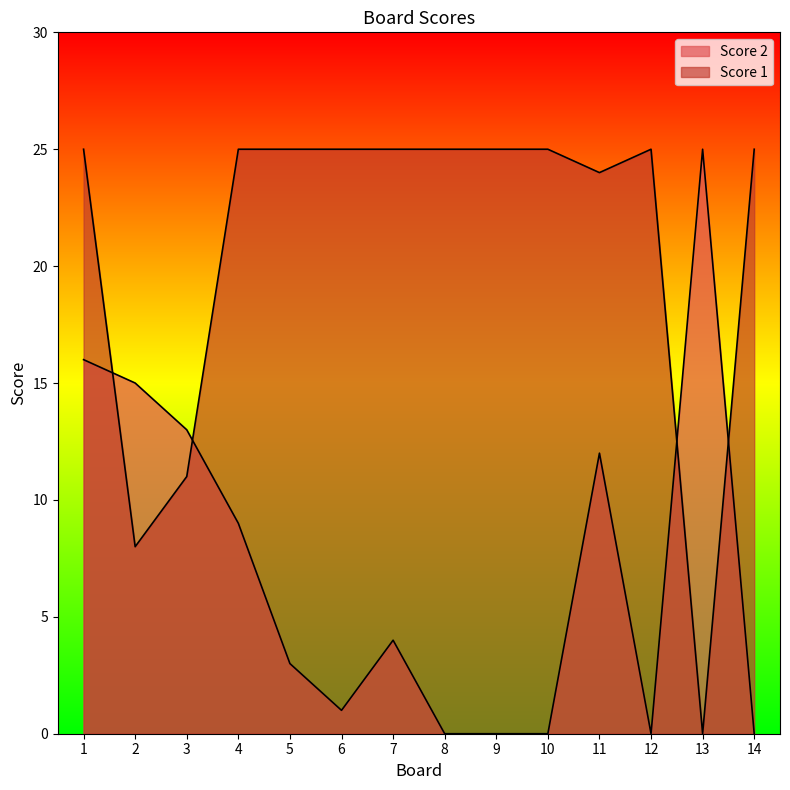

What is the average value of the Score 1 series?

21